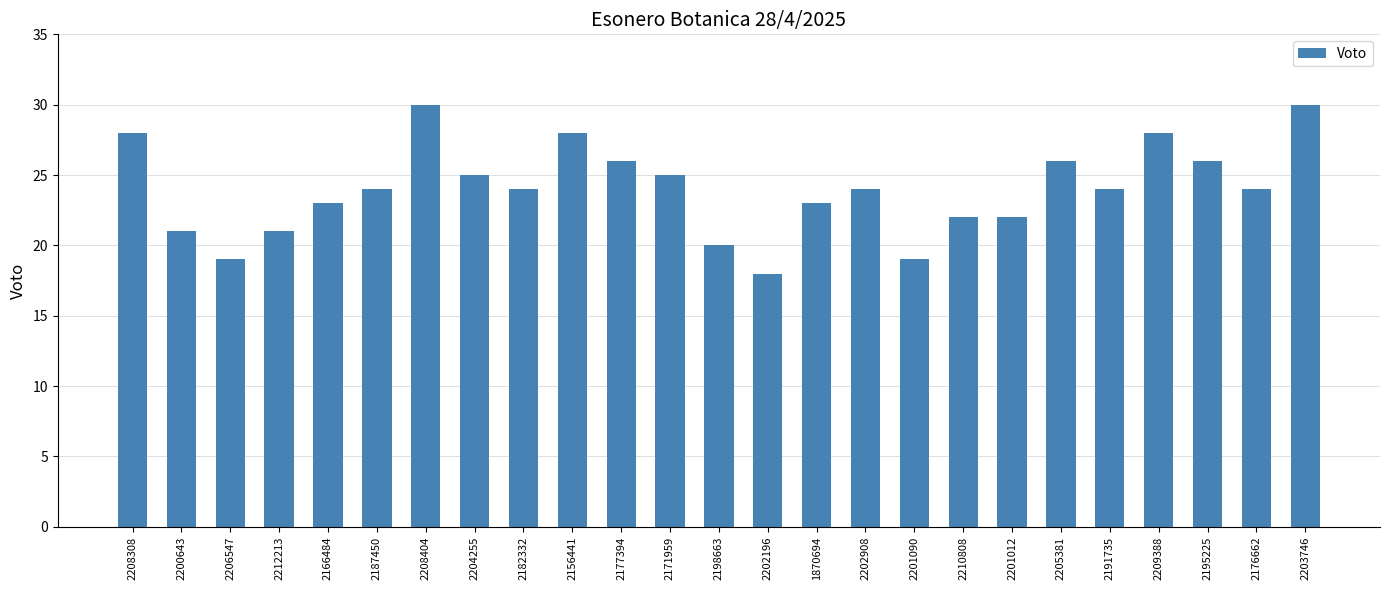

Reading left to right, what are all the values shown in this chart?

28	21	19	21	23	24	30	25	24	28	26	25	20	18	23	24	19	22	22	26	24	28	26	24	30